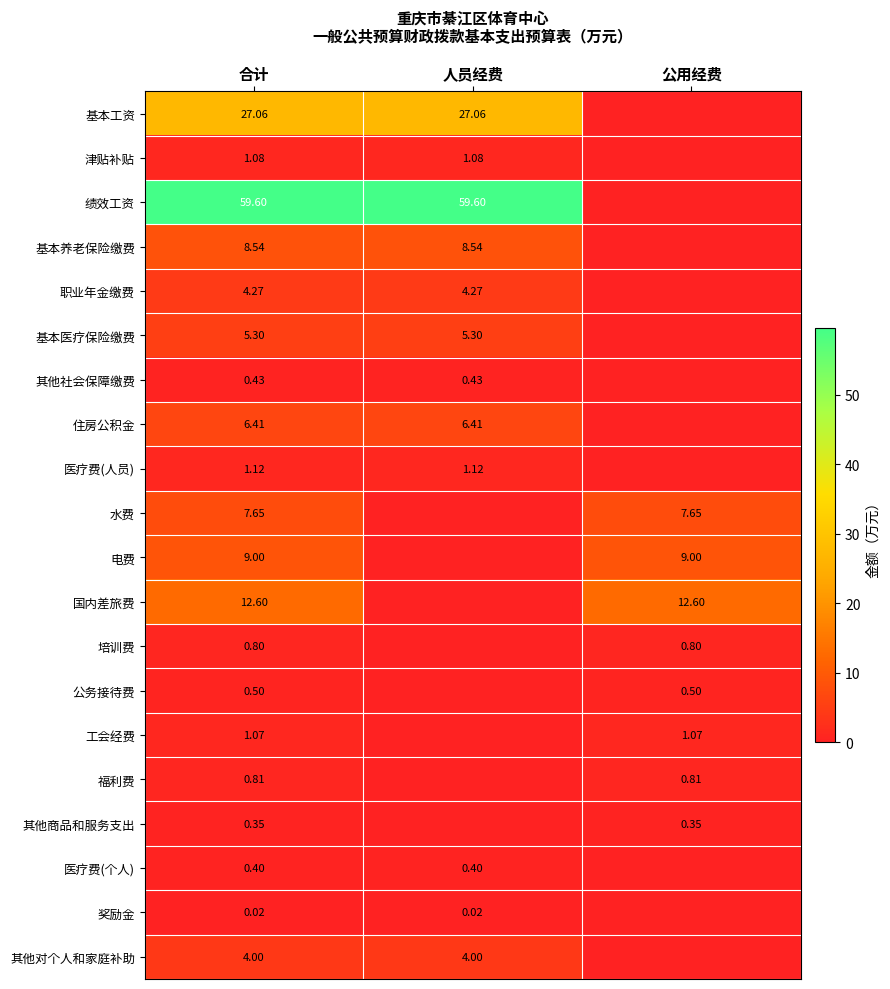

Which series changed the most between 人员经费 and 公用经费?

绩效工资